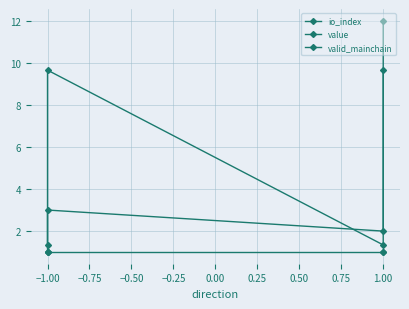

Reading left to right, what are all the values shown in this chart?

io_index: 1.0	3.0	2.0	12.0
value: 1.3	9.6	1.3	9.6
valid_mainchain: 1.0	1.0	1.0	1.0